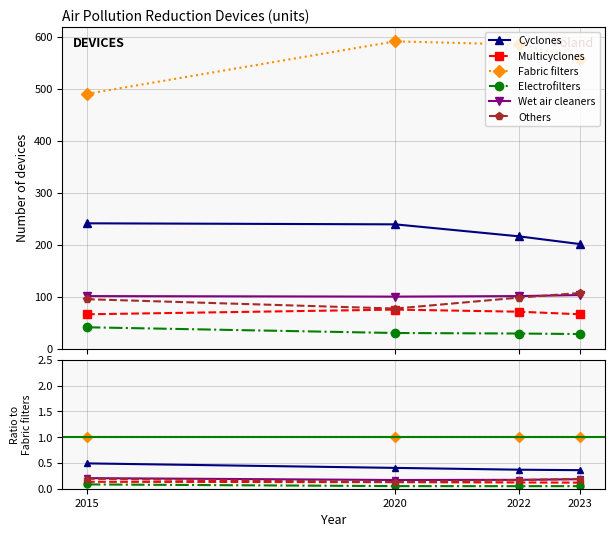

True or false: Multicyclones and Electrofilters intersect in this chart.

False